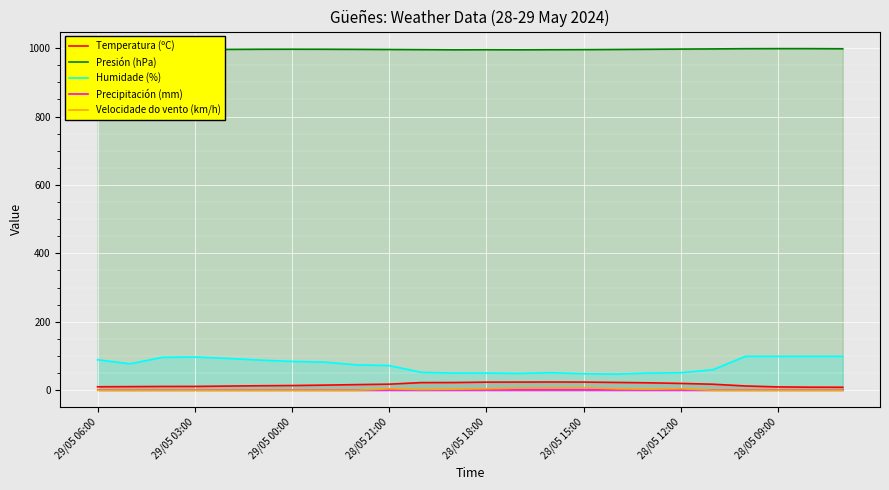

True or false: Presión (hPa) has a value of 1630.2 at 28/05 21:00.

False